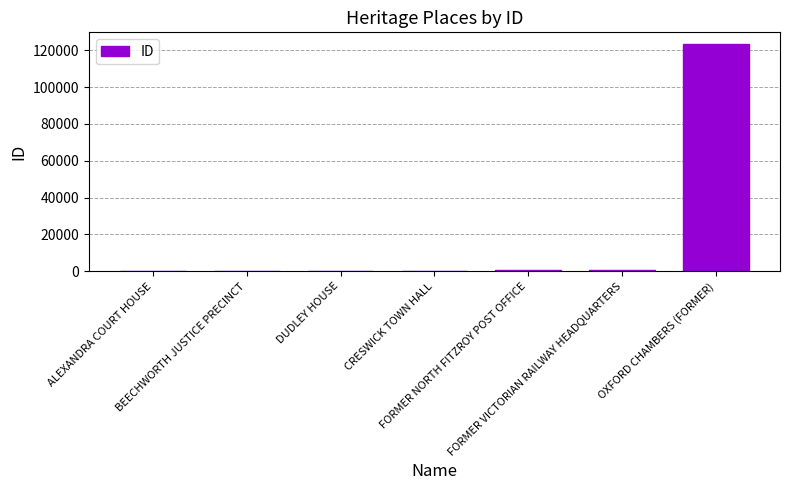

What is the difference between the values at OXFORD CHAMBERS (FORMER) and CRESWICK TOWN HALL?

123175